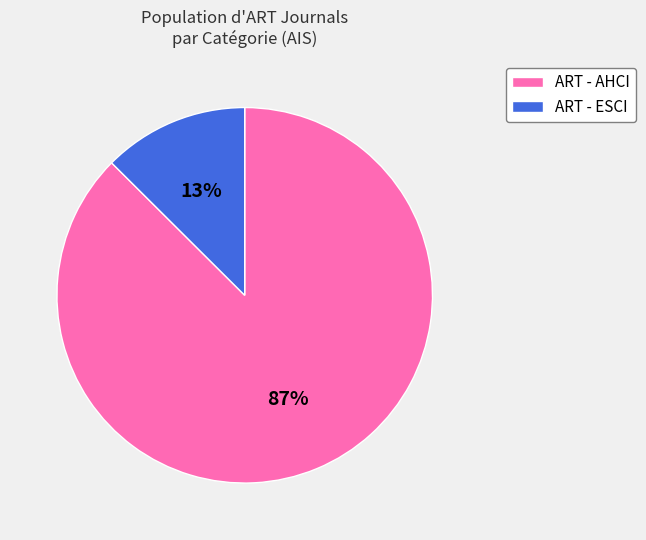

To the nearest percent, what is the average slice percentage?

50%